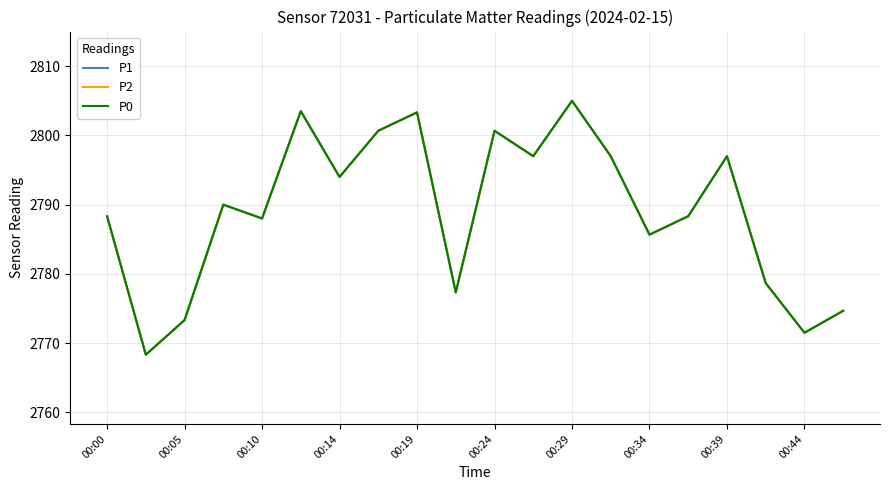

What is the difference between the maximum and second lowest values in the P1 series?

33.5